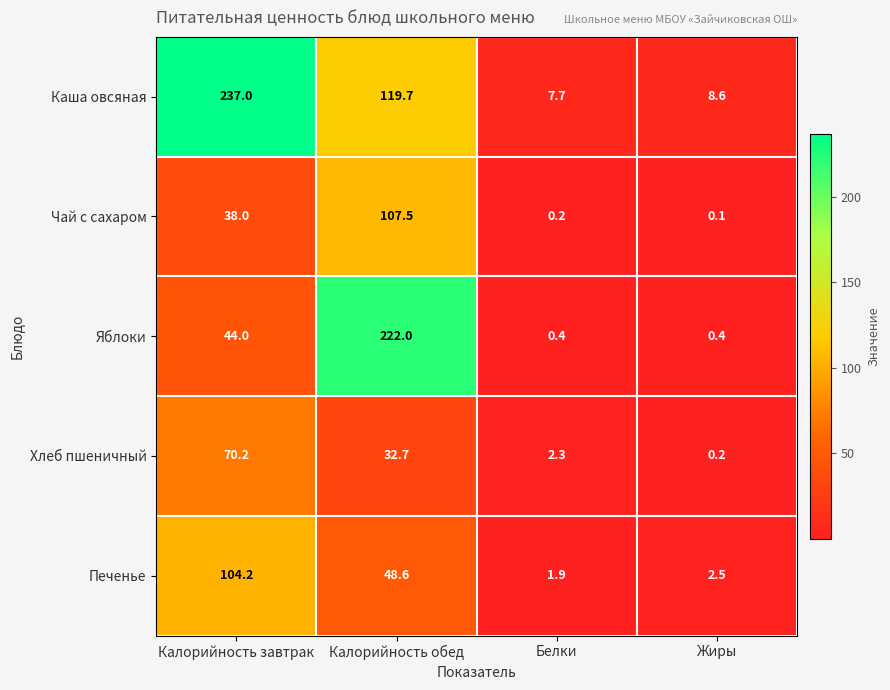

Reading left to right, list all the values displayed in this chart.

Каша овсяная: Калорийность завтрак=237.0	Калорийность обед=119.7	Белки=7.7	Жиры=8.6
Чай с сахаром: Калорийность завтрак=38.0	Калорийность обед=107.5	Белки=0.2	Жиры=0.1
Яблоки: Калорийность завтрак=44.0	Калорийность обед=222.0	Белки=0.4	Жиры=0.4
Хлеб пшеничный: Калорийность завтрак=70.2	Калорийность обед=32.7	Белки=2.3	Жиры=0.2
Печенье: Калорийность завтрак=104.2	Калорийность обед=48.6	Белки=1.9	Жиры=2.5